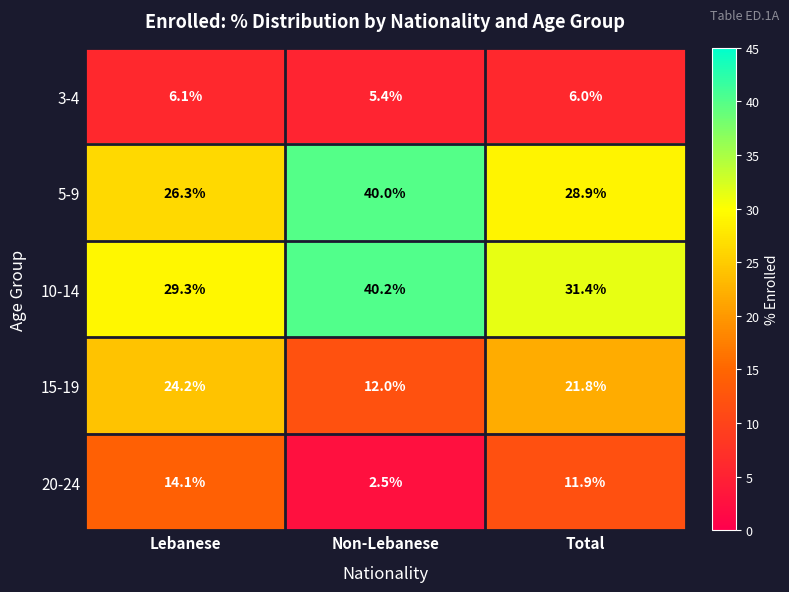

List the series in order of their peak value, lowest first.

3-4, 20-24, 15-19, 5-9, 10-14